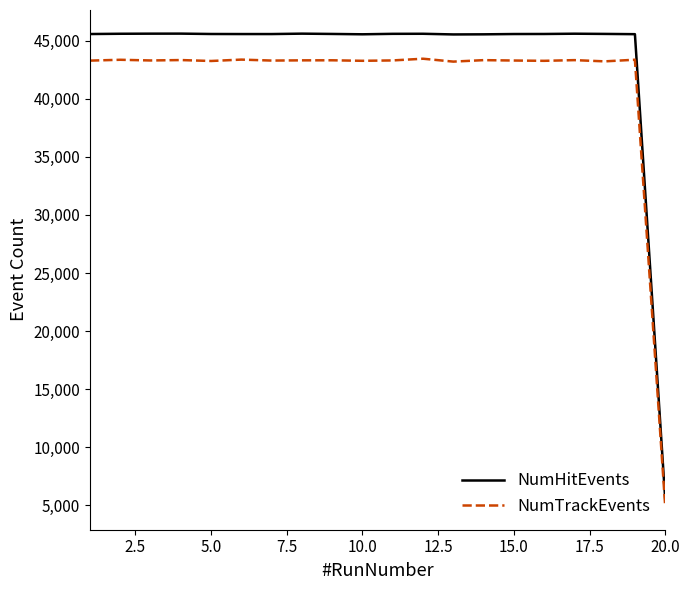

True or false: NumHitEvents and NumTrackEvents intersect in this chart.

False